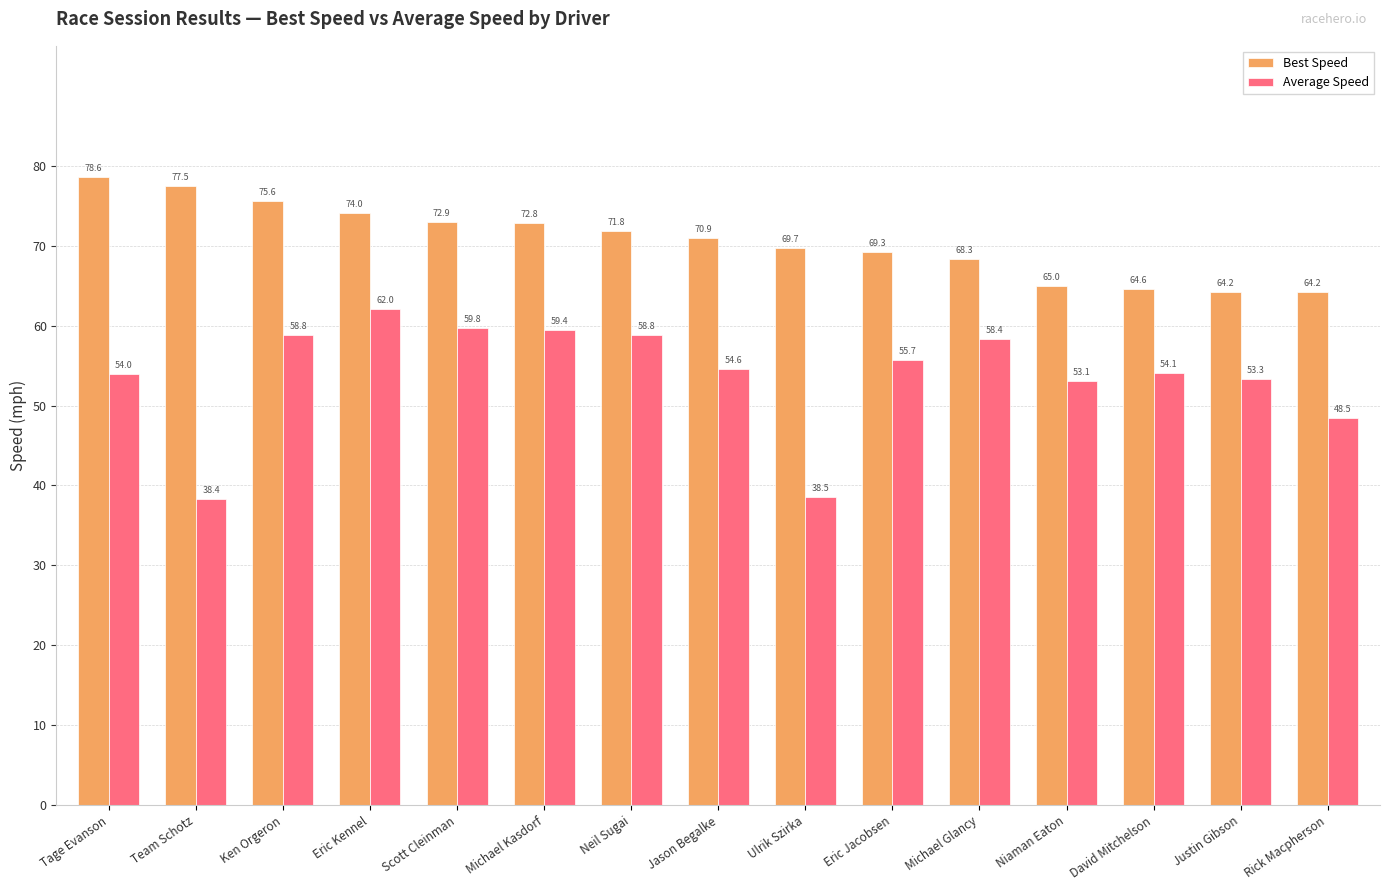

At which category is the sum across all series the highest?

Eric Kennel